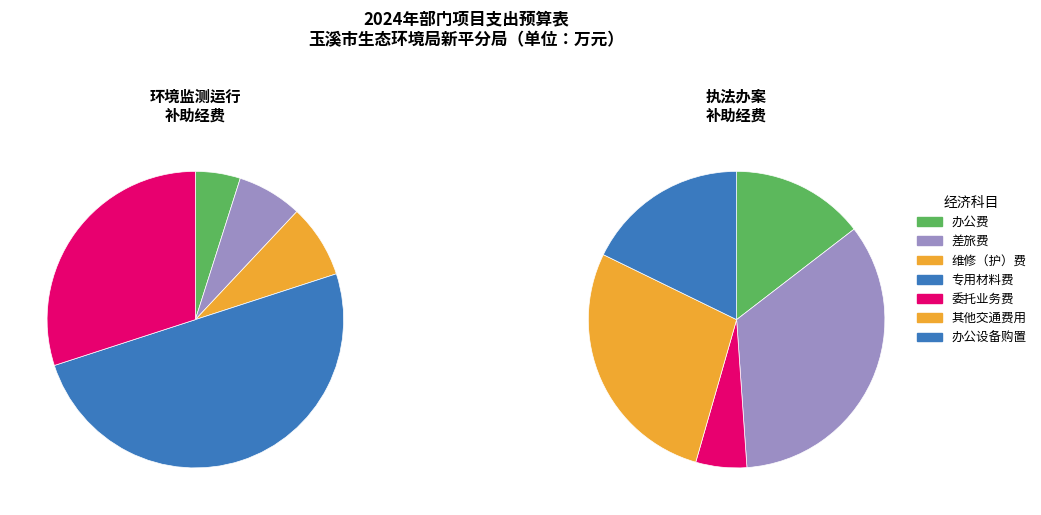

Does 差旅费 represent more than half of the total?

No